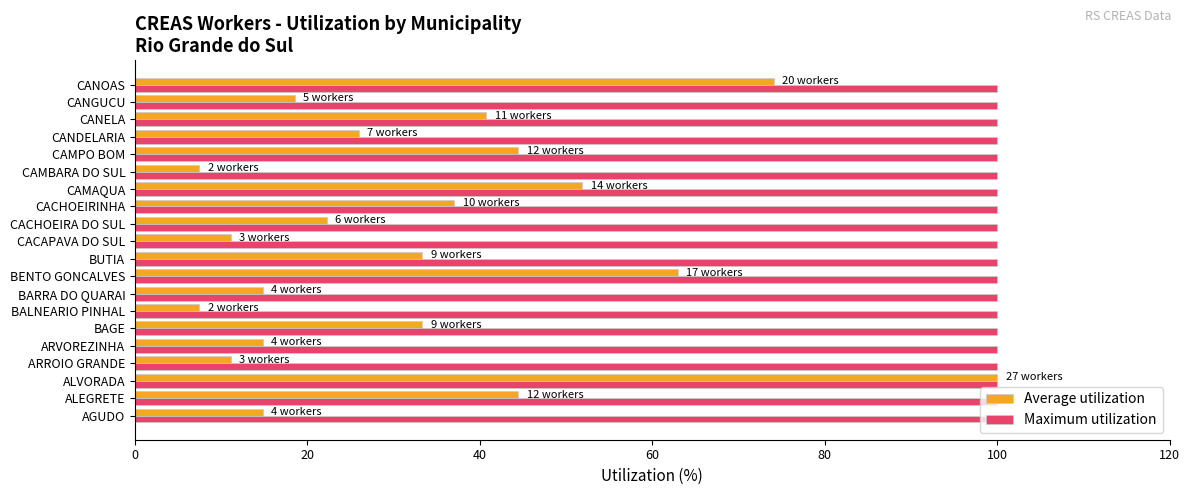

What is the average value of the Maximum utilization series?

100.0